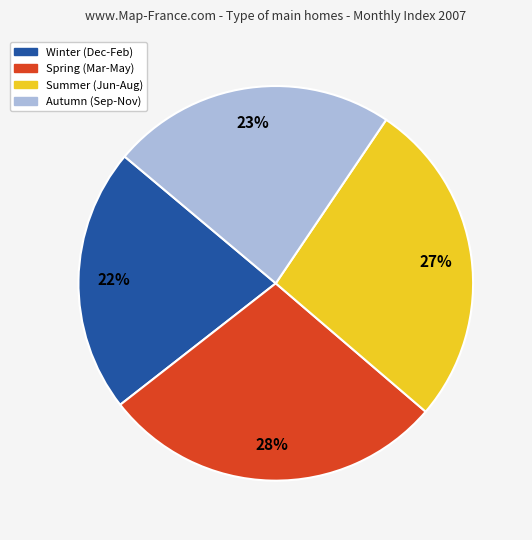

To the nearest percent, what is the average slice percentage?

25%